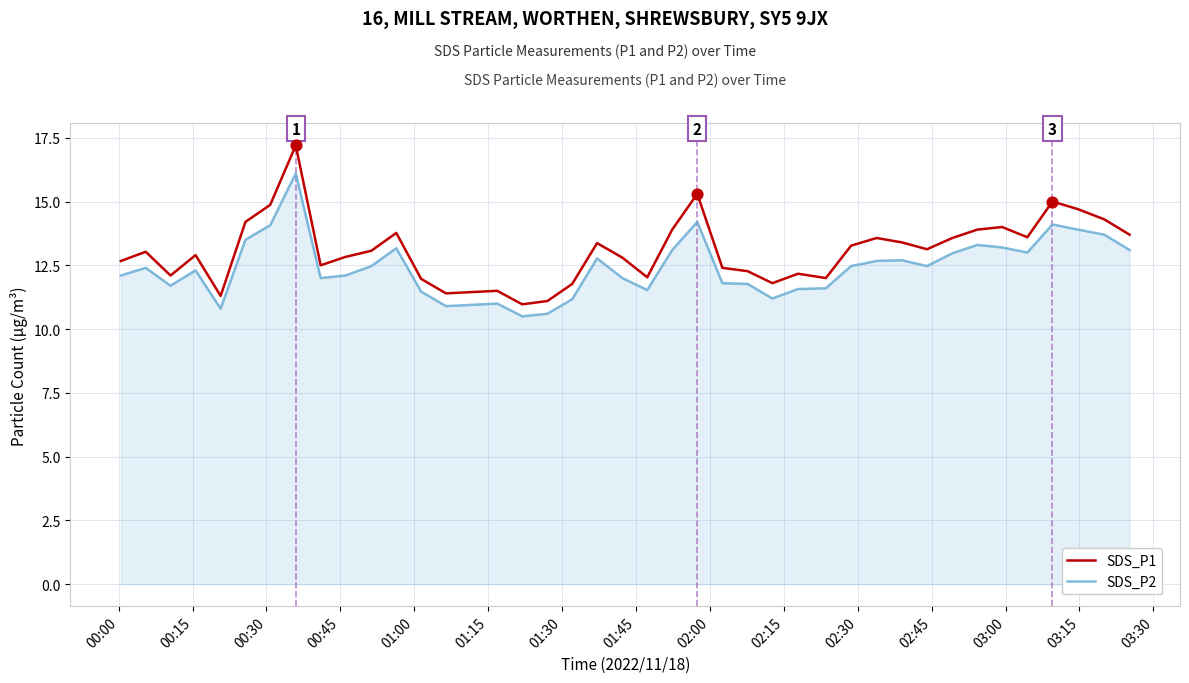

True or false: SDS_P2 and SDS_P1 intersect in this chart.

False